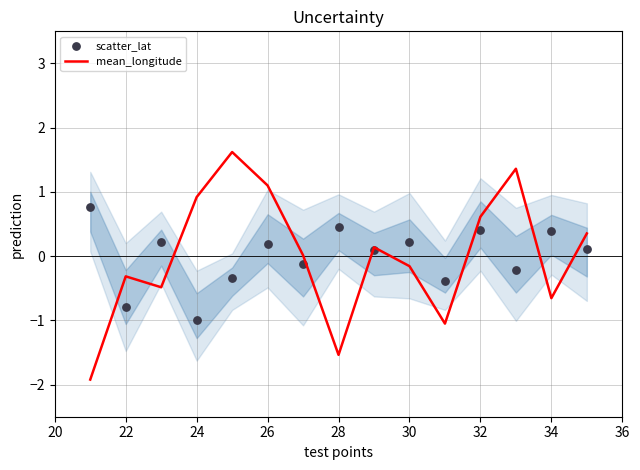

Which series has the largest total across all categories?

scatter_lat